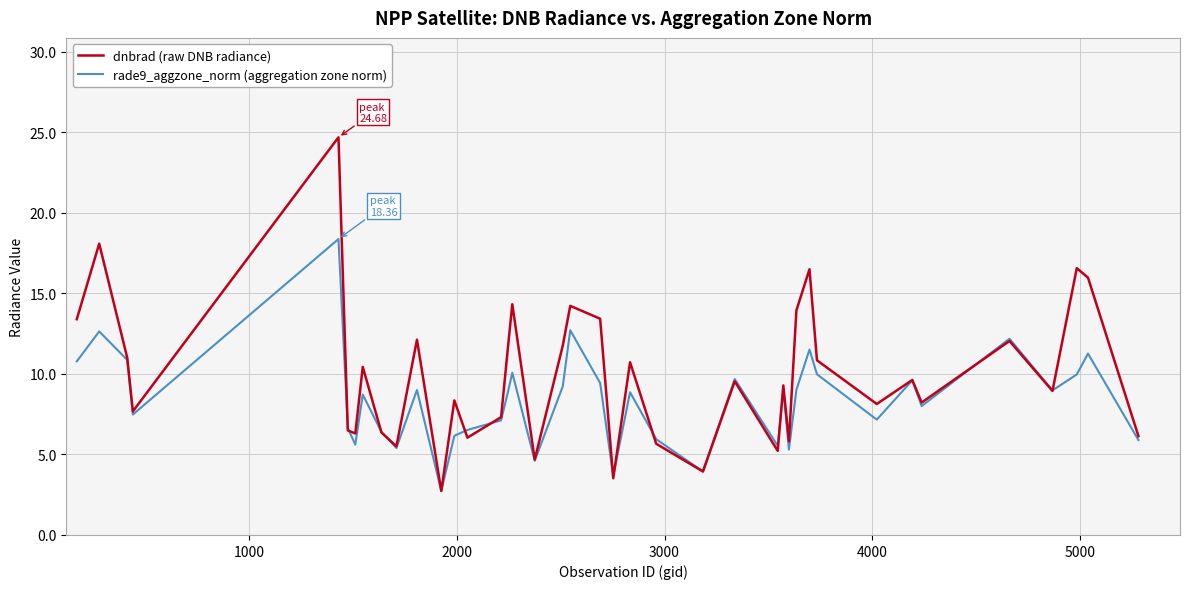

How many series are shown in this chart?

2